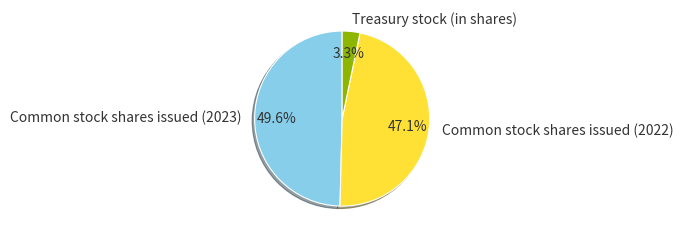

Between Treasury stock (in shares) and Common stock shares issued (2022), which is larger?

Common stock shares issued (2022)